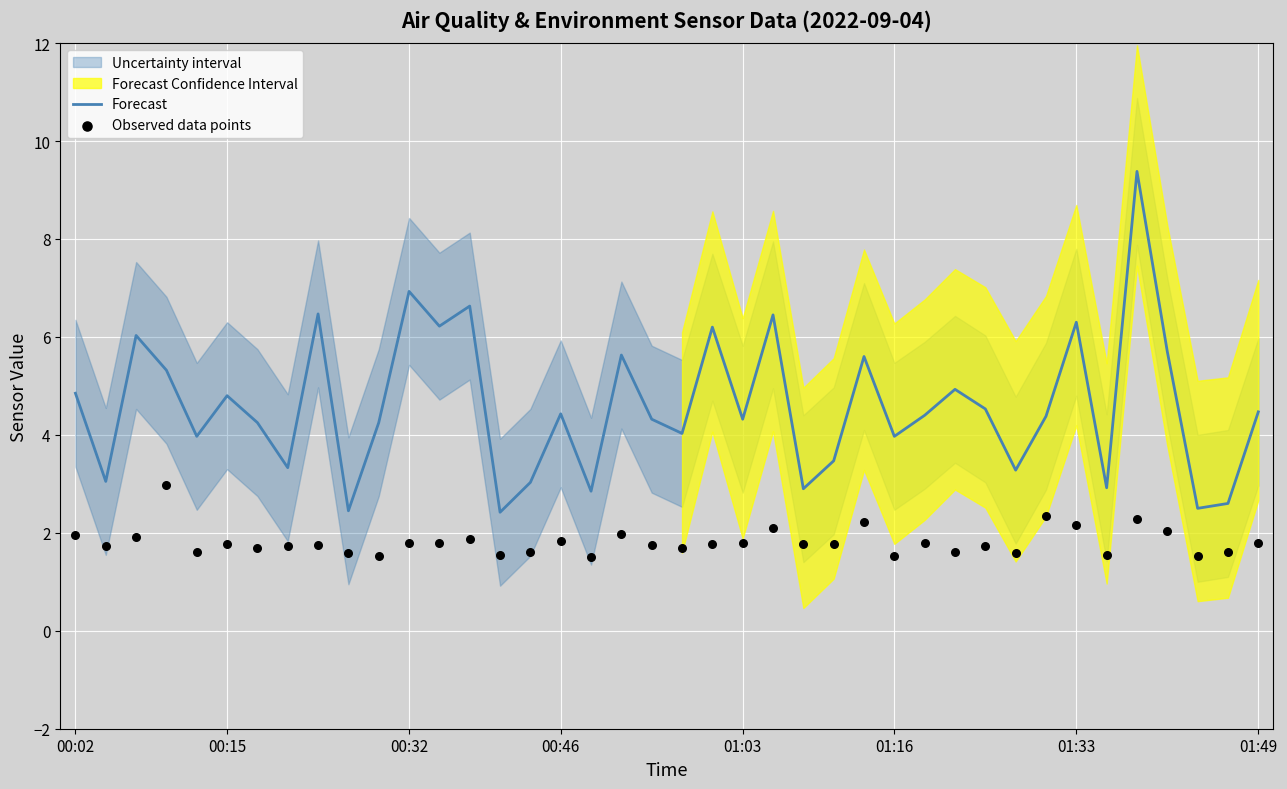

What is the lowest value of the Forecast series?

2.4